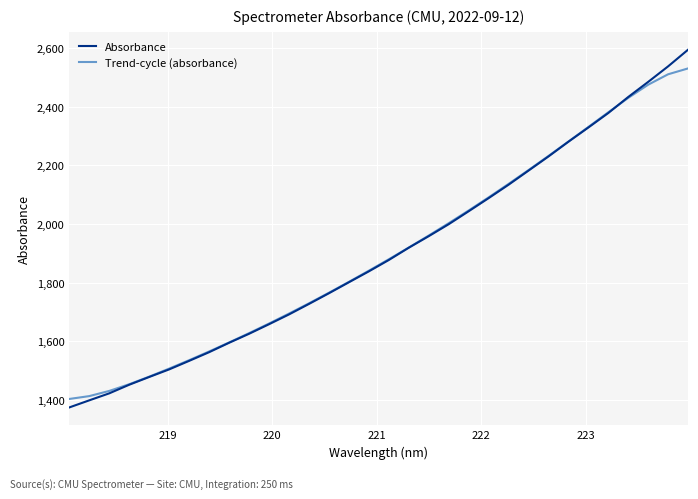

What is the highest value of the Trend-cycle (absorbance) series?

2529.7